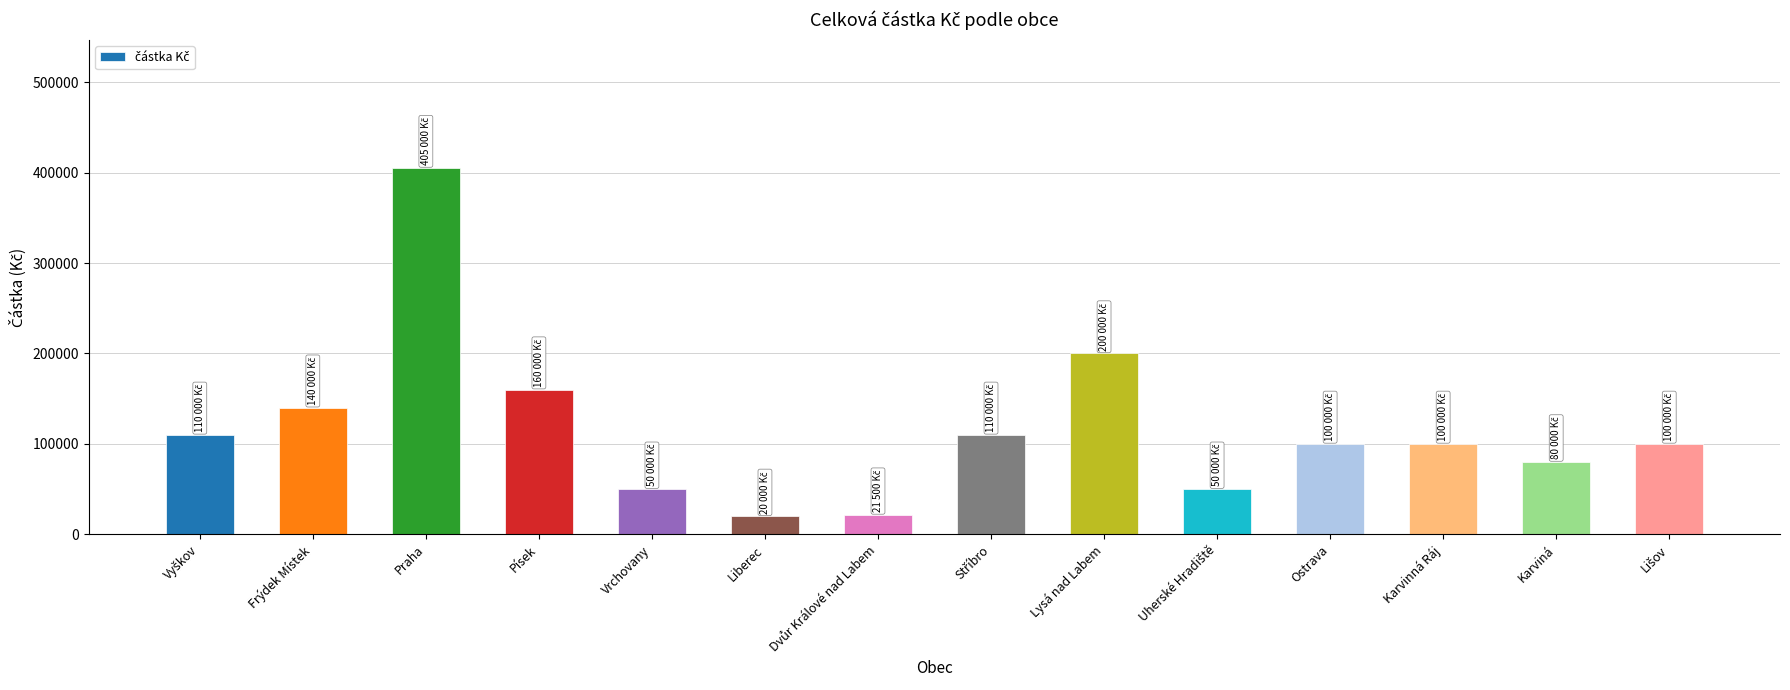

Which label corresponds to the largest value in the chart?

Praha